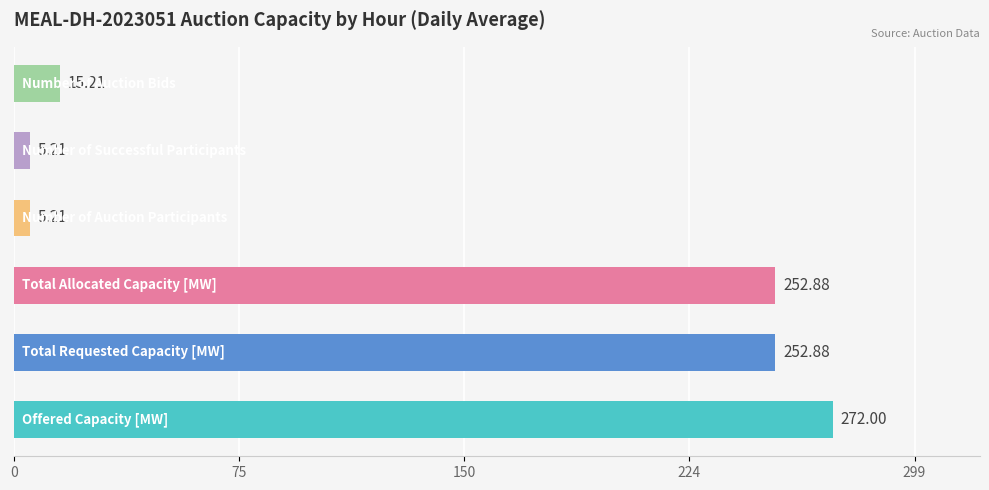

What is the average value?

133.9